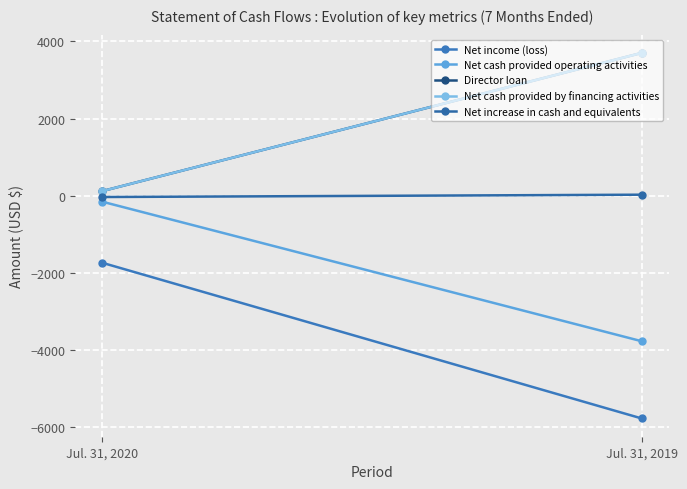

The value of Net income (loss) at Jul. 31, 2019 is -5767. True or false?

True